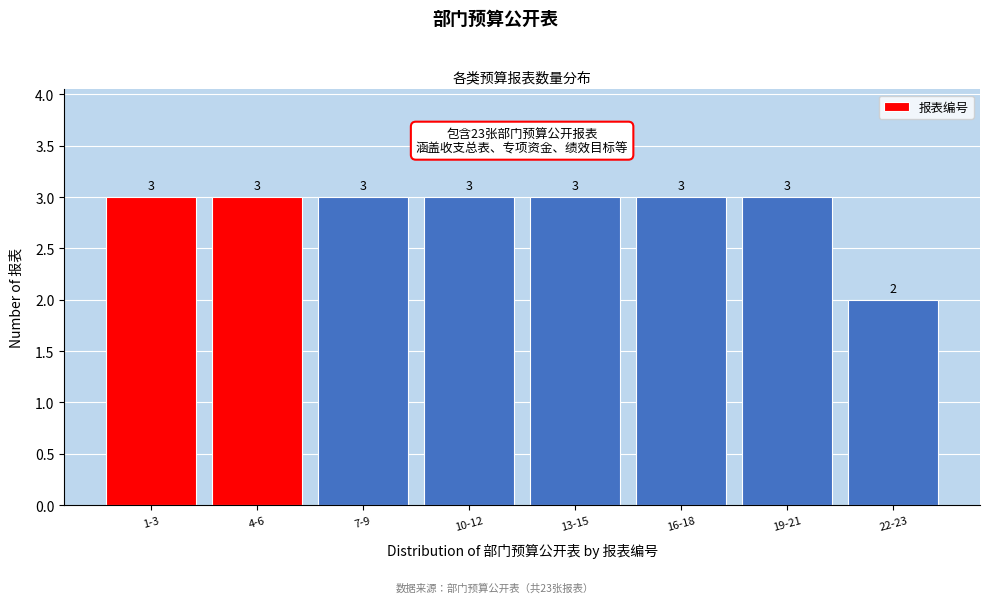

Reading left to right, list all the values displayed in this chart.

1-3=3	4-6=3	7-9=3	10-12=3	13-15=3	16-18=3	19-21=3	22-23=2